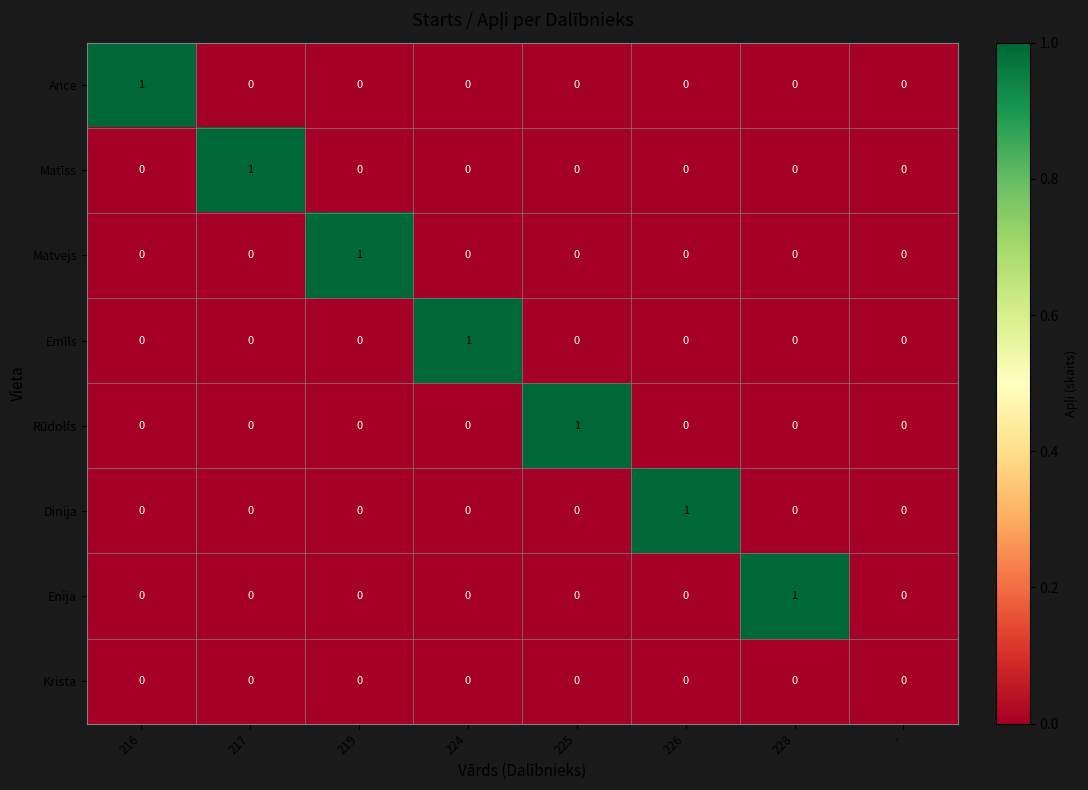

The Ance series shows 1 at 228. True or false?

False